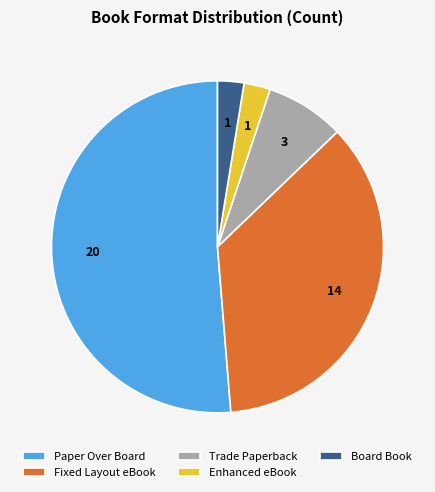

Which slice is the largest?

Paper Over Board